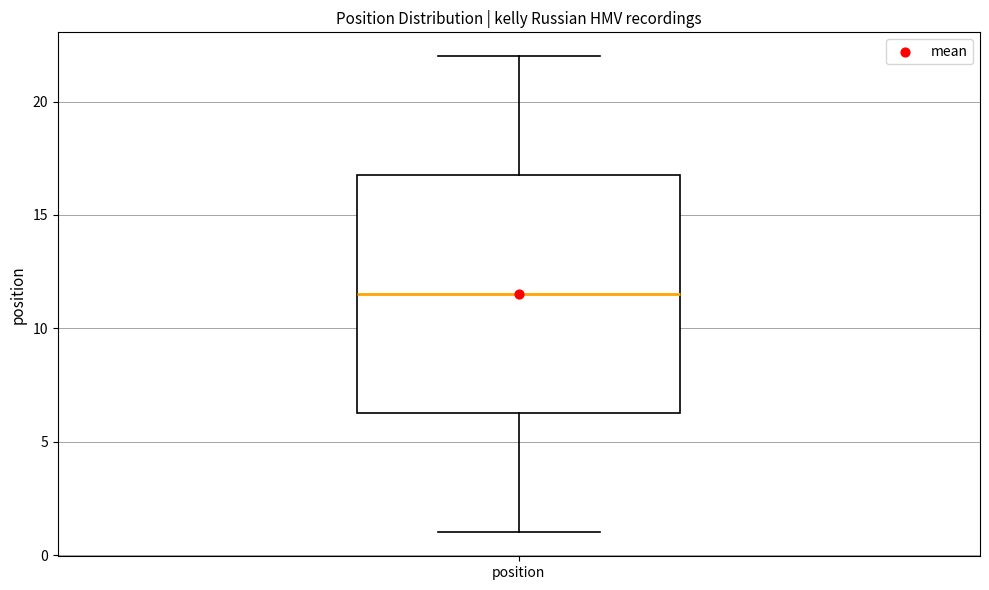

Where is the lower edge of the box for position on the y-axis? The values are not printed on the chart, so give them approximately, as read against the axis.

6.5